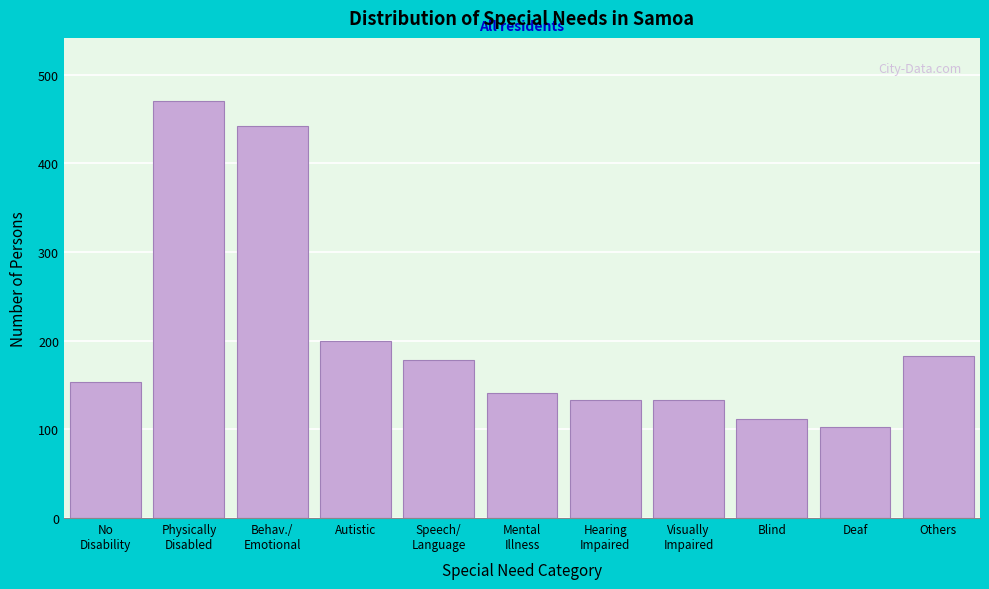

Reading left to right, transcribe all the data shown in this chart.

154	471	442	200	178	141	133	133	112	103	183